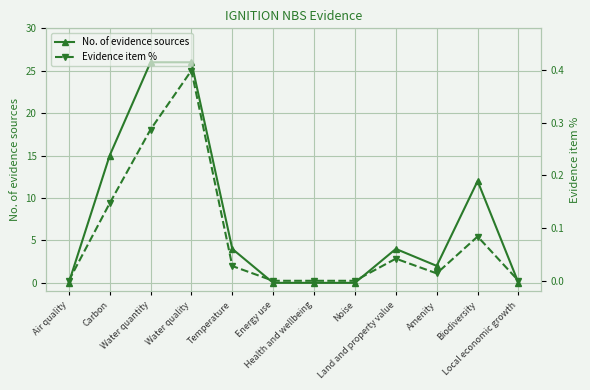

What is the average value of the No. of evidence sources series?

7.4